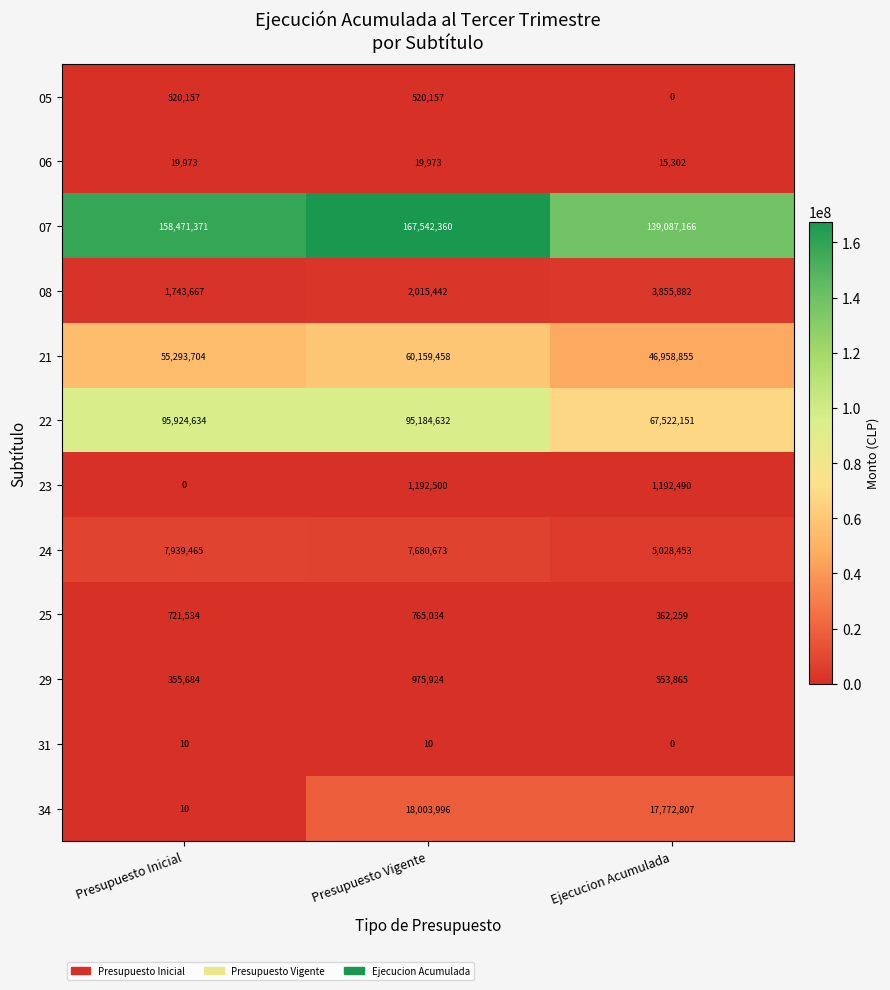

At which label is 23 closest to 596250?

Ejecucion Acumulada